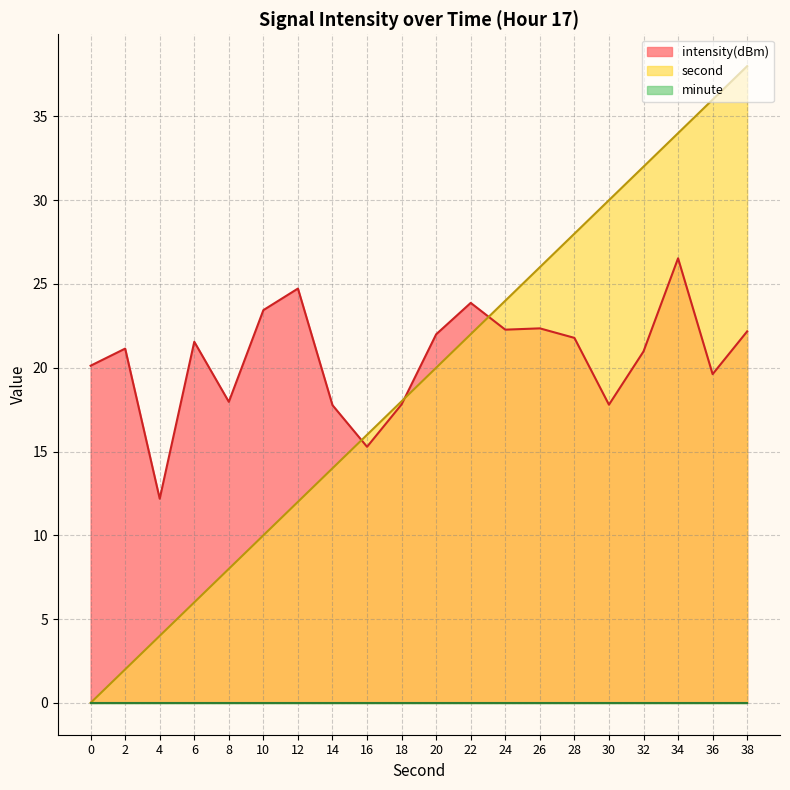

Rank the categories by intensity value from lowest to highest.

4, 16, 14, 30, 18, 8, 36, 0, 32, 2, 6, 28, 20, 38, 24, 26, 10, 22, 12, 34